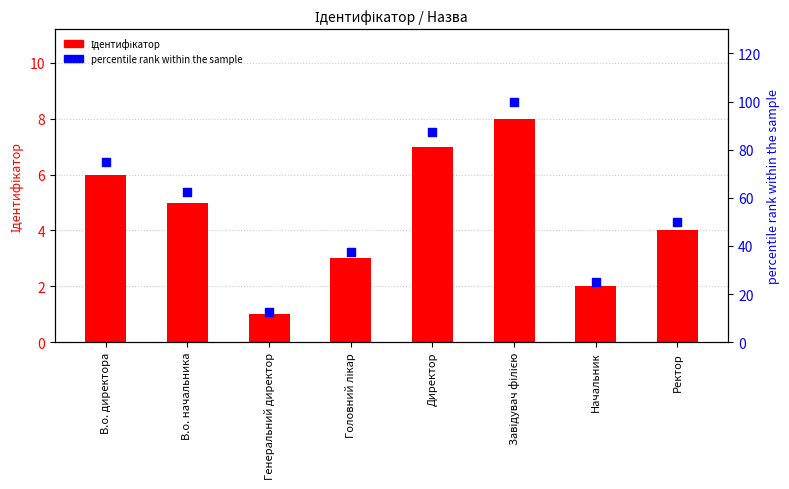

What is the total value across all series at Начальник?

27.0